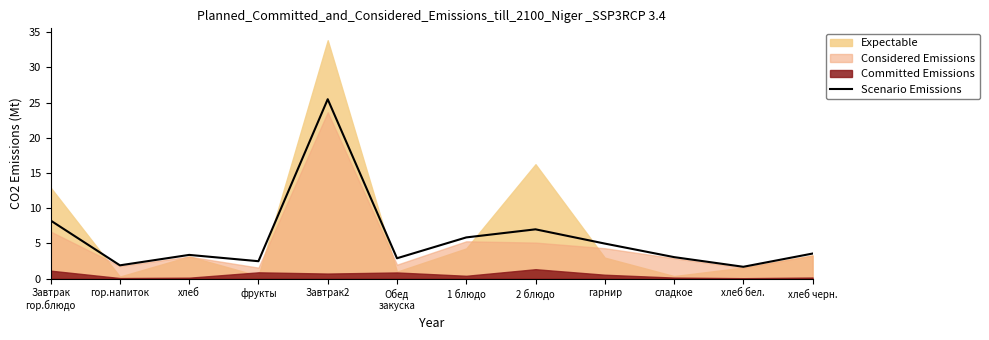

True or false: the data shows 3.9 at 2 блюдо.

False